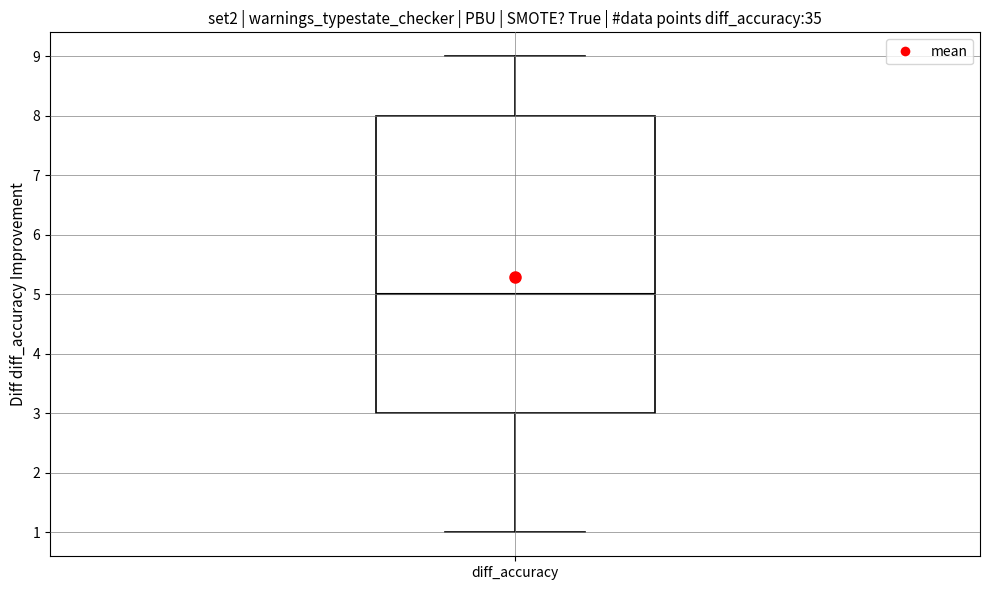

Where does the lower whisker of the box for diff_accuracy end on the y-axis? The values are not printed on the chart, so give them approximately, as read against the axis.

1